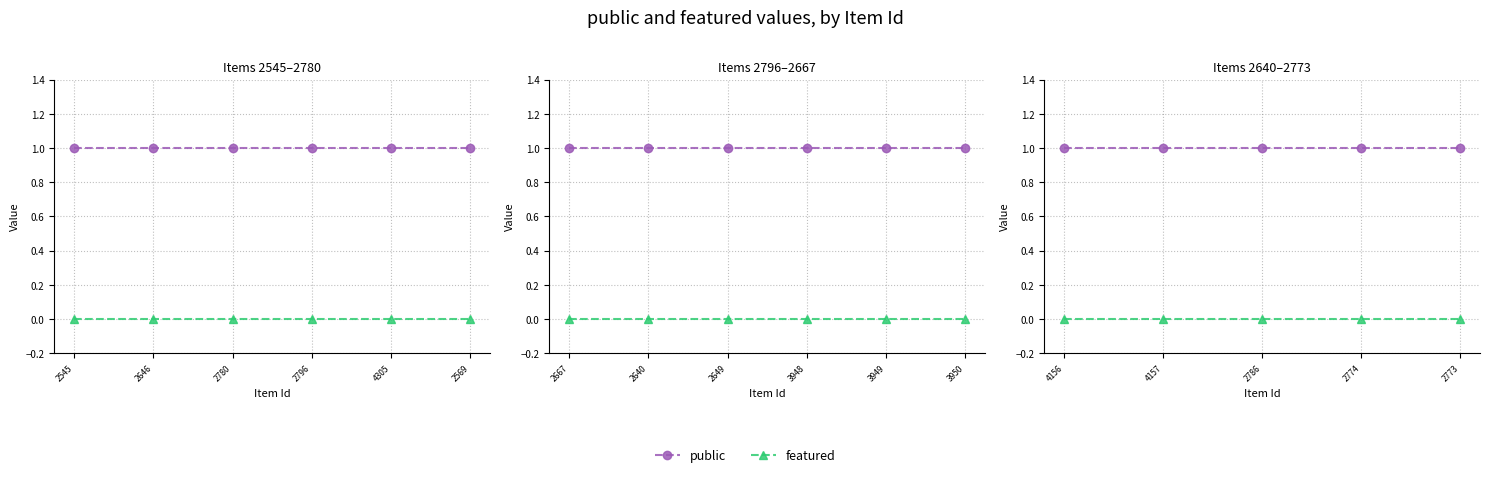

What is the value of the public point at the 3rd from the left?

1